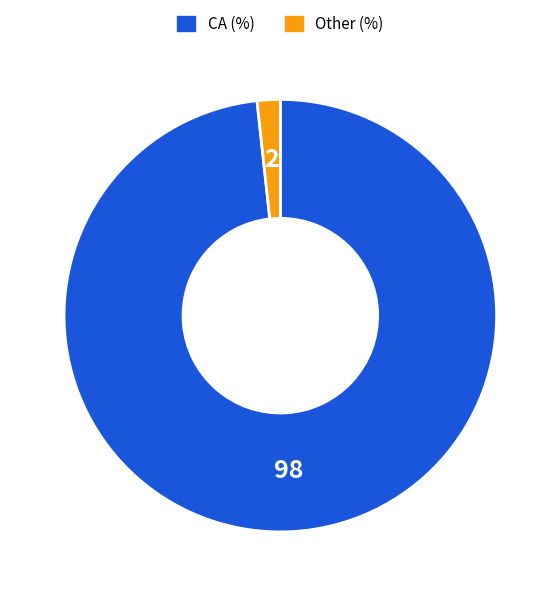

Is there any slice that represents more than half of the pie?

Yes